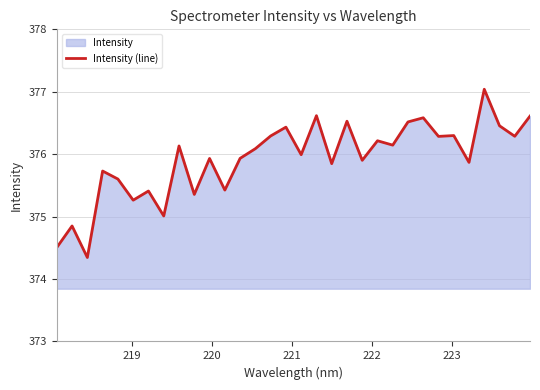

What is the difference between the maximum and minimum values?

2.7